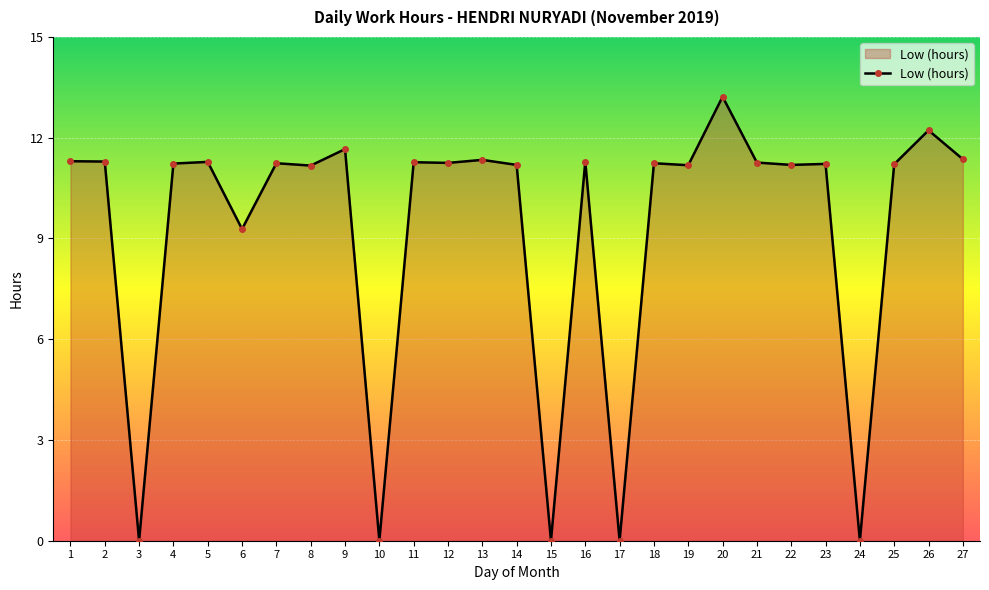

What is the sum of the values at 4 and 6?

20.5